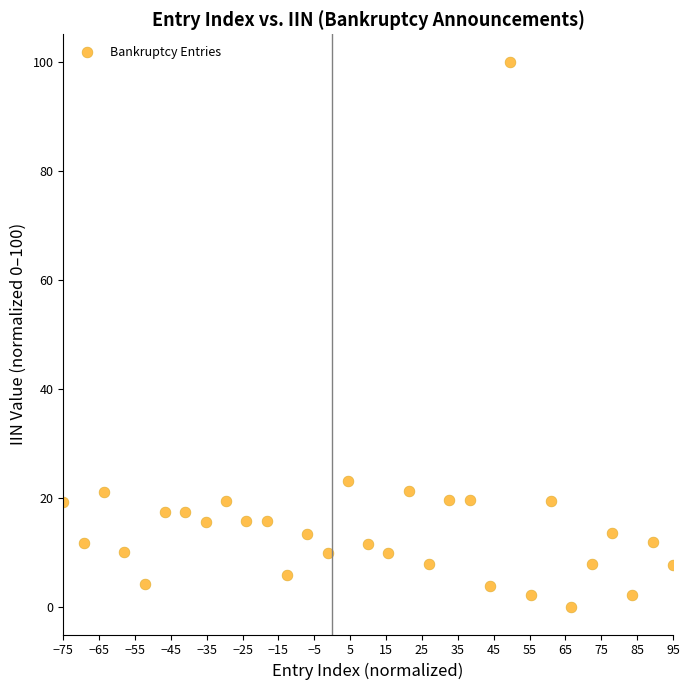

What is the range of Y values (max minus min)?

100.0